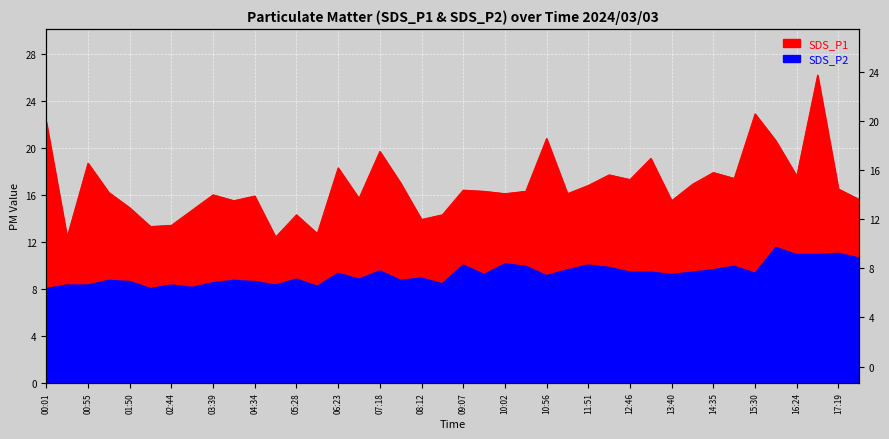

What value does the SDS_P1 series have at 06:23?

18.3